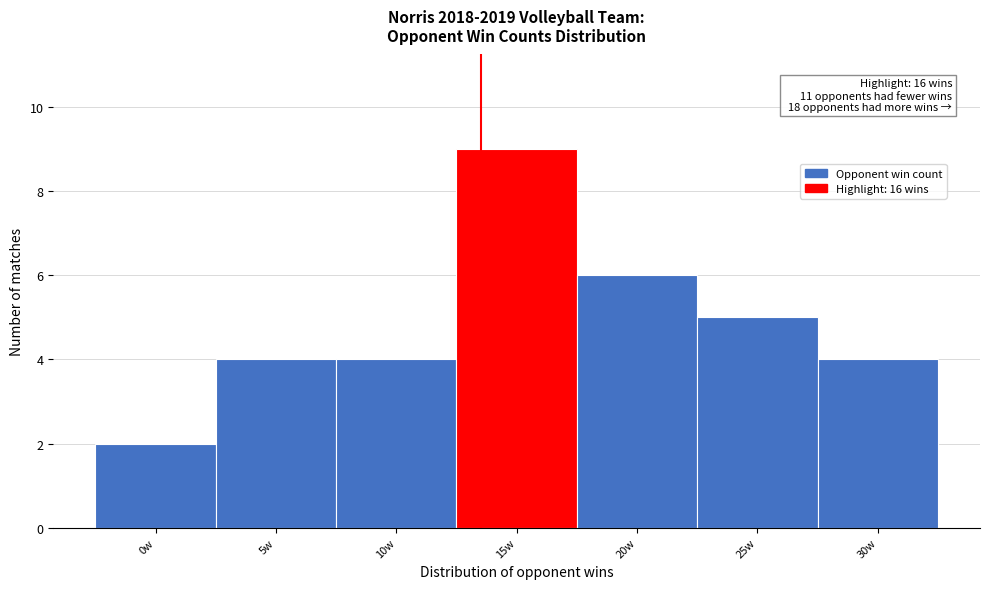

Reading left to right, extract all data points from this chart.

0w=2	5w=4	10w=4	15w=9	20w=6	25w=5	30w=4